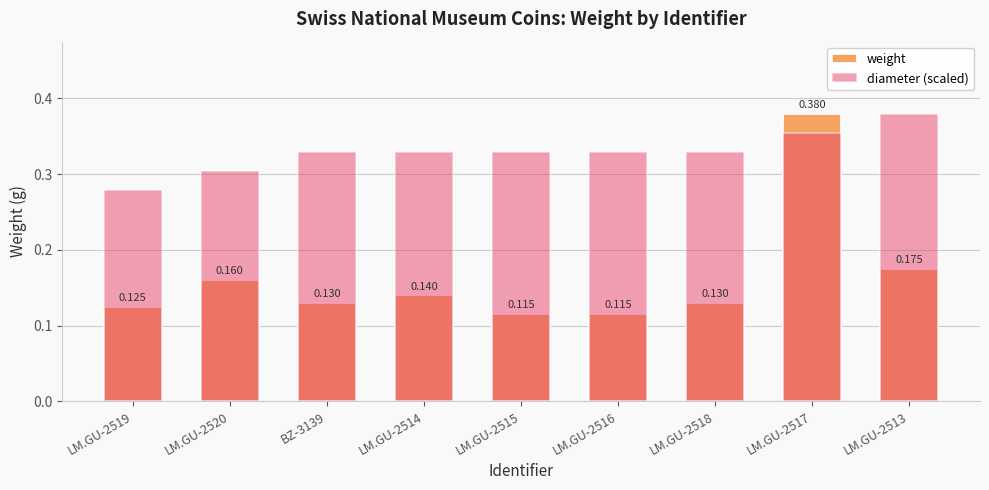

What is the sum of the weight values at LM.GU-2516 and LM.GU-2514?

0.3